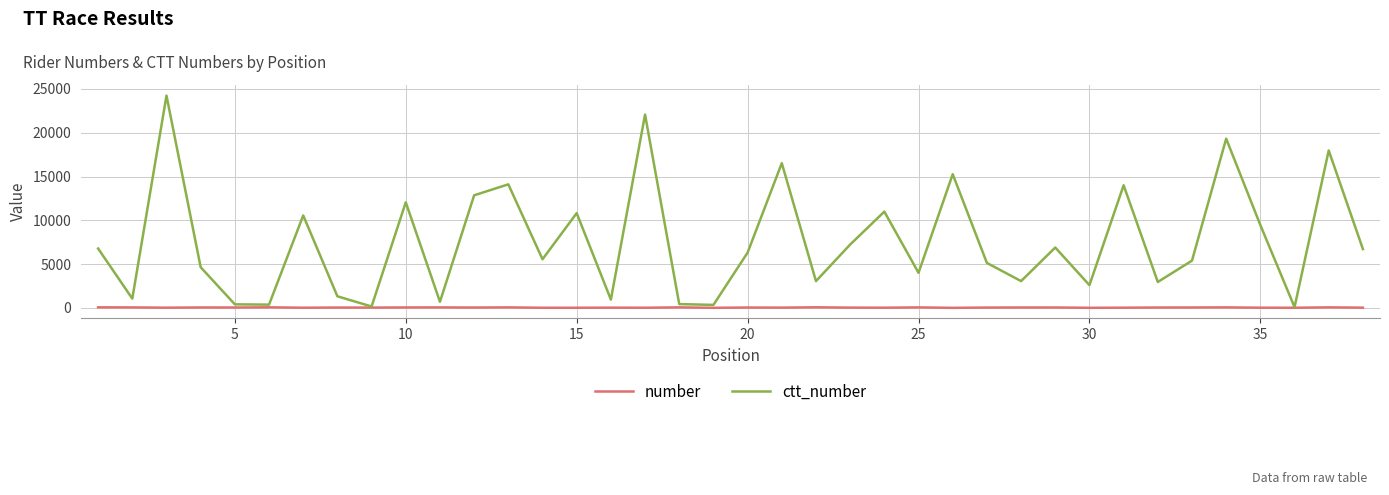

List the series in order of their peak value, highest first.

ctt_number, number